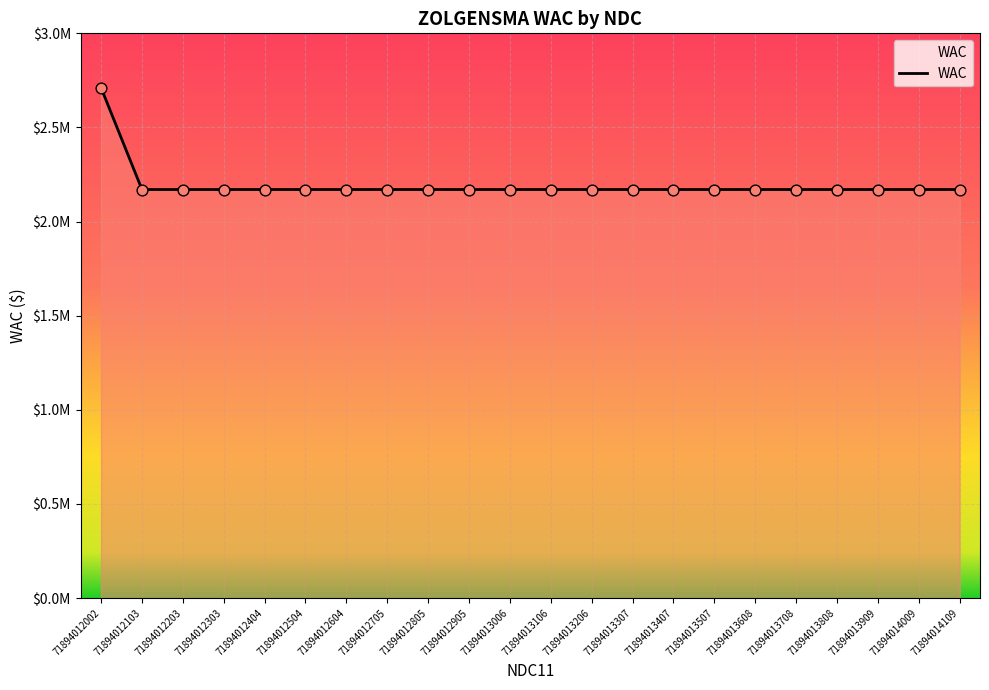

Which has a higher value, 71894012002 or 71894012504?

71894012002